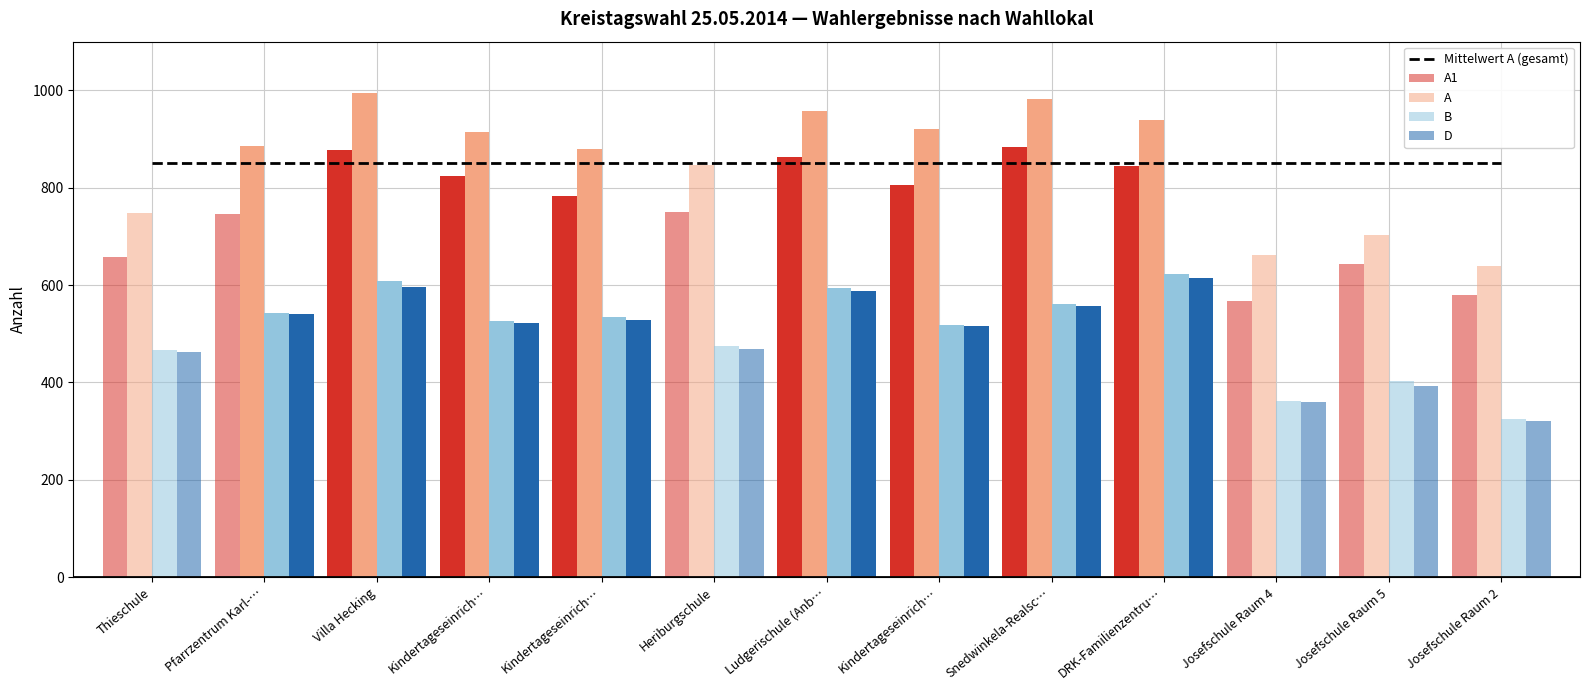

Between Kindertageseinrich… and Snedwinkela-Realsc…, which series saw the biggest shift?

A